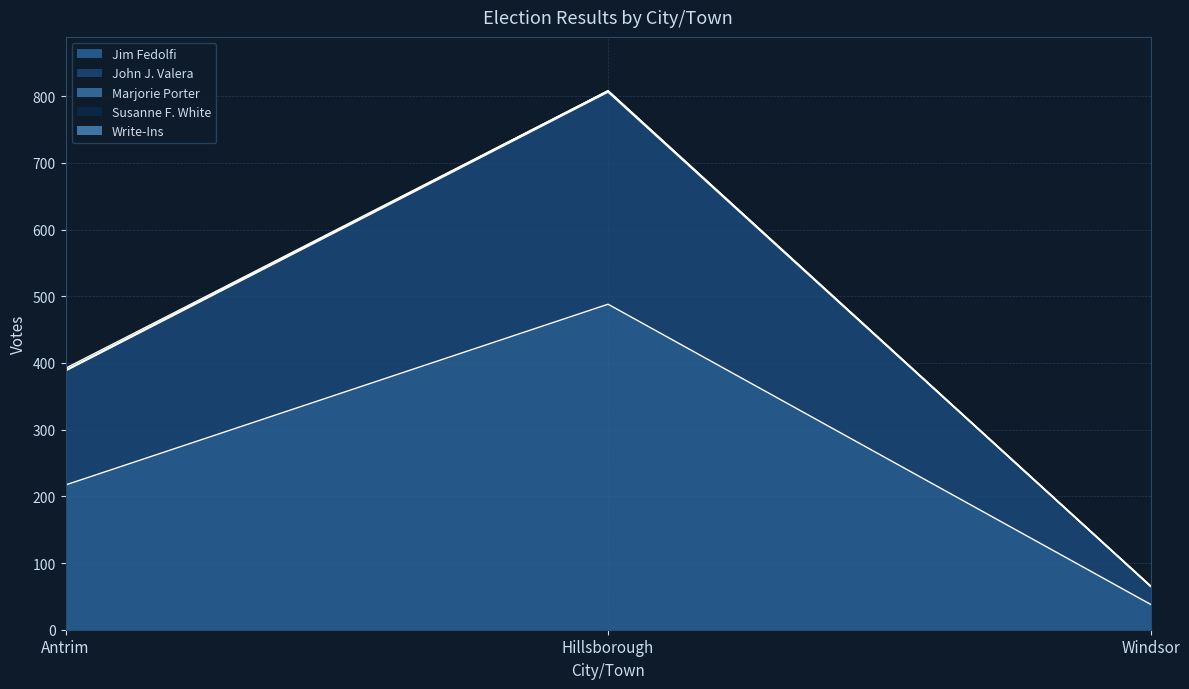

What is the sum of the Jim Fedolfi values at Windsor and Antrim?

255